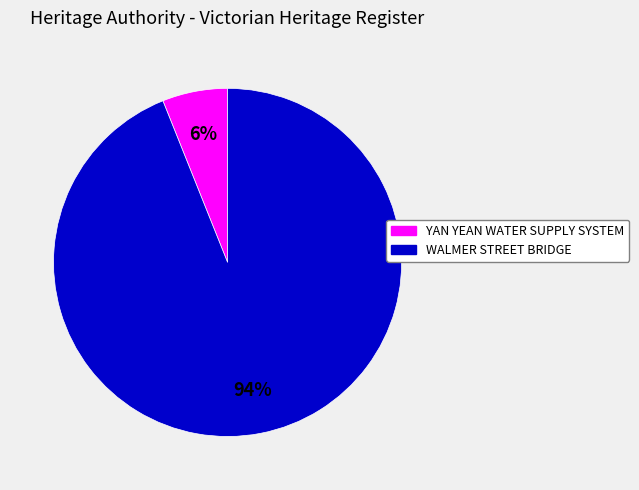

To the nearest percent, what is the difference between the WALMER STREET BRIDGE and YAN YEAN WATER SUPPLY SYSTEM slice percentages?

88%